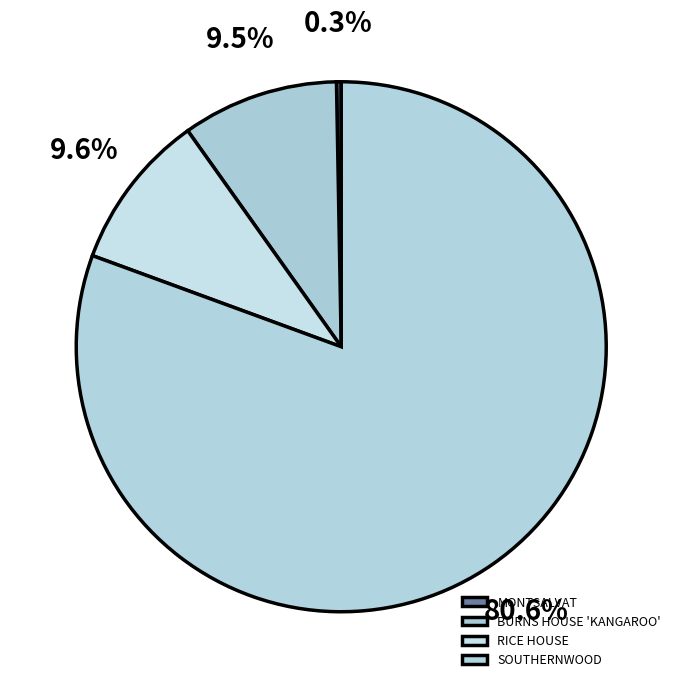

What percentage is NOT represented by BURNS HOUSE 'KANGAROO'?

90.5%